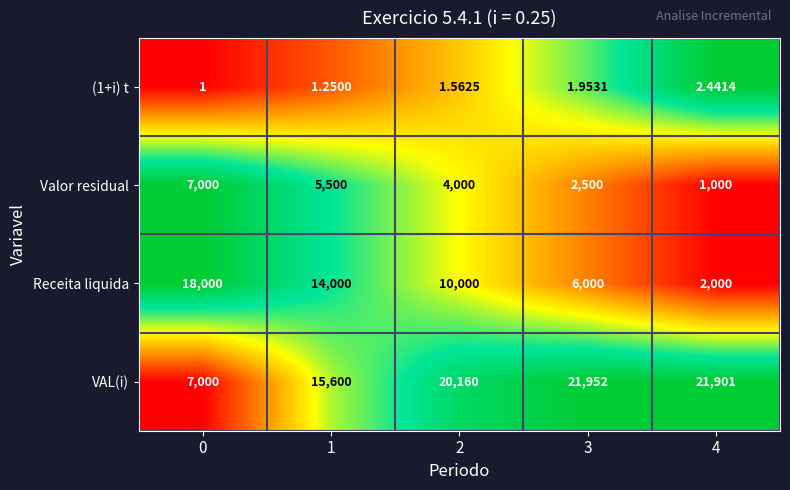

Is the value of Valor residual at 4 greater than the value of Receita liquida at 1?

No